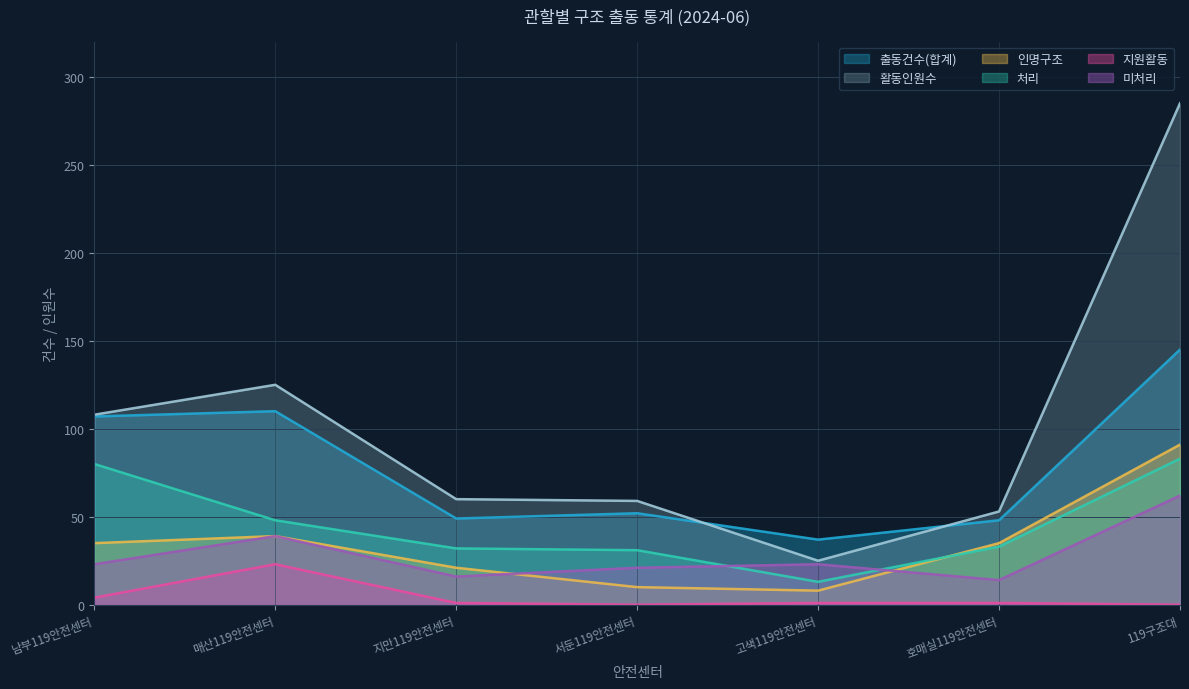

Which series has the widest spread of values?

활동인원수